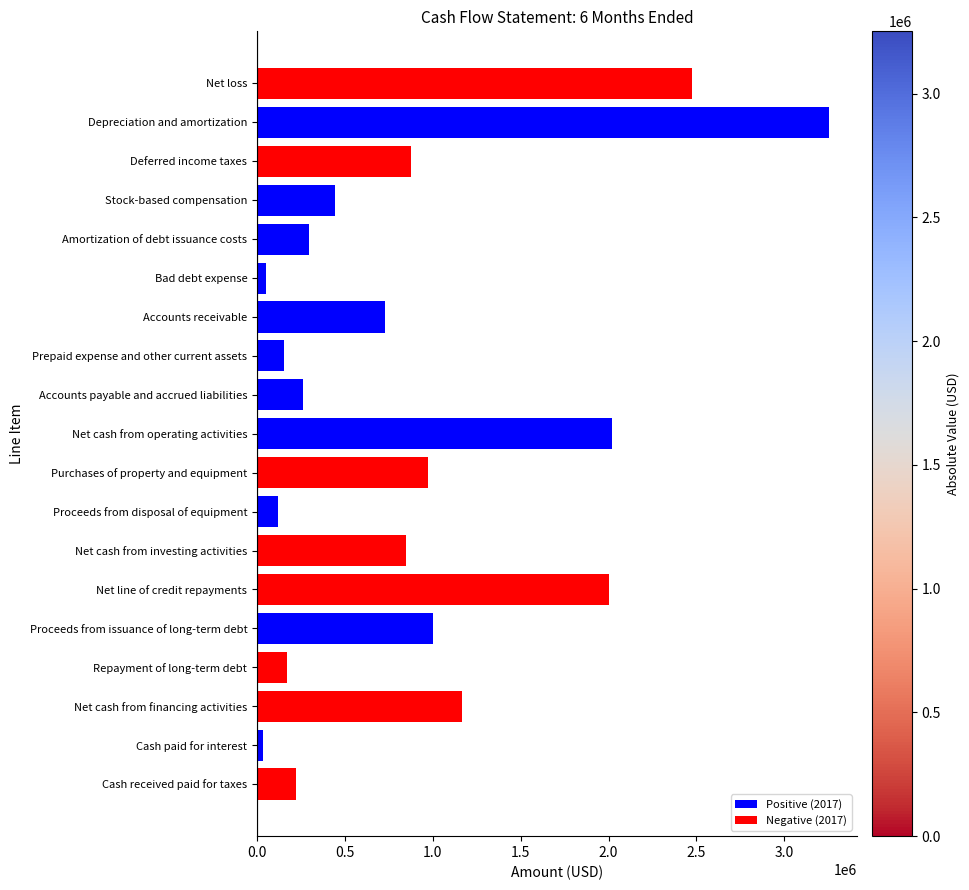

What is the ratio of the value at Stock-based compensation to the value at Proceeds from disposal of equipment?

3.7